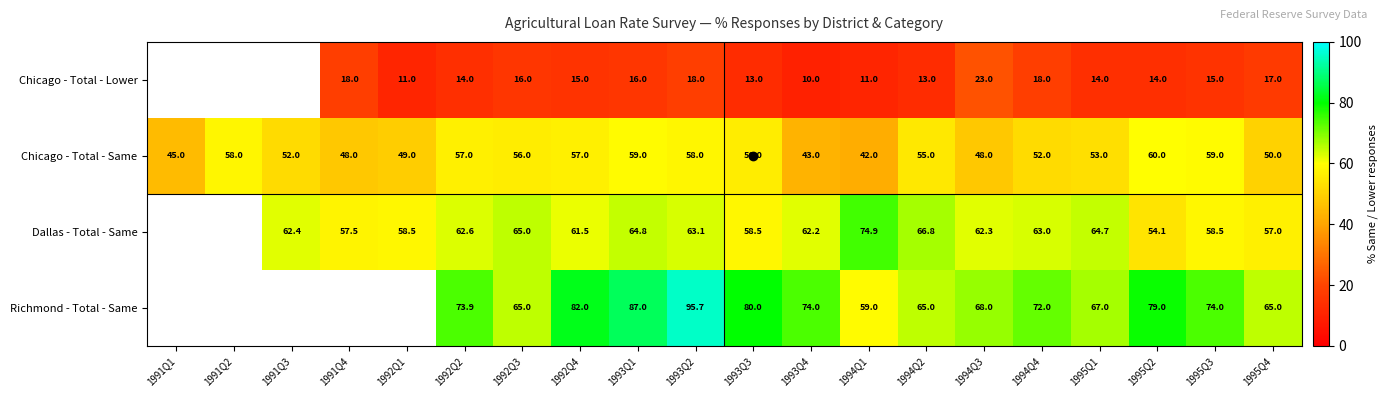

What is the lowest value of the Chicago - Total - Same series?

42.0